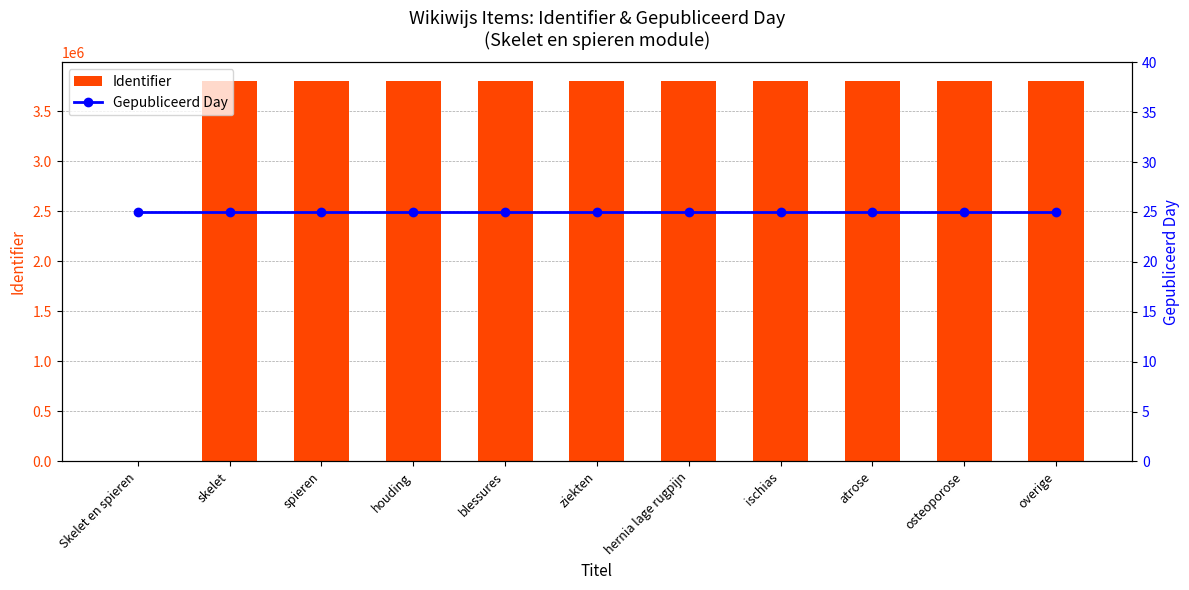

Which series has the largest total across all categories?

Identifier